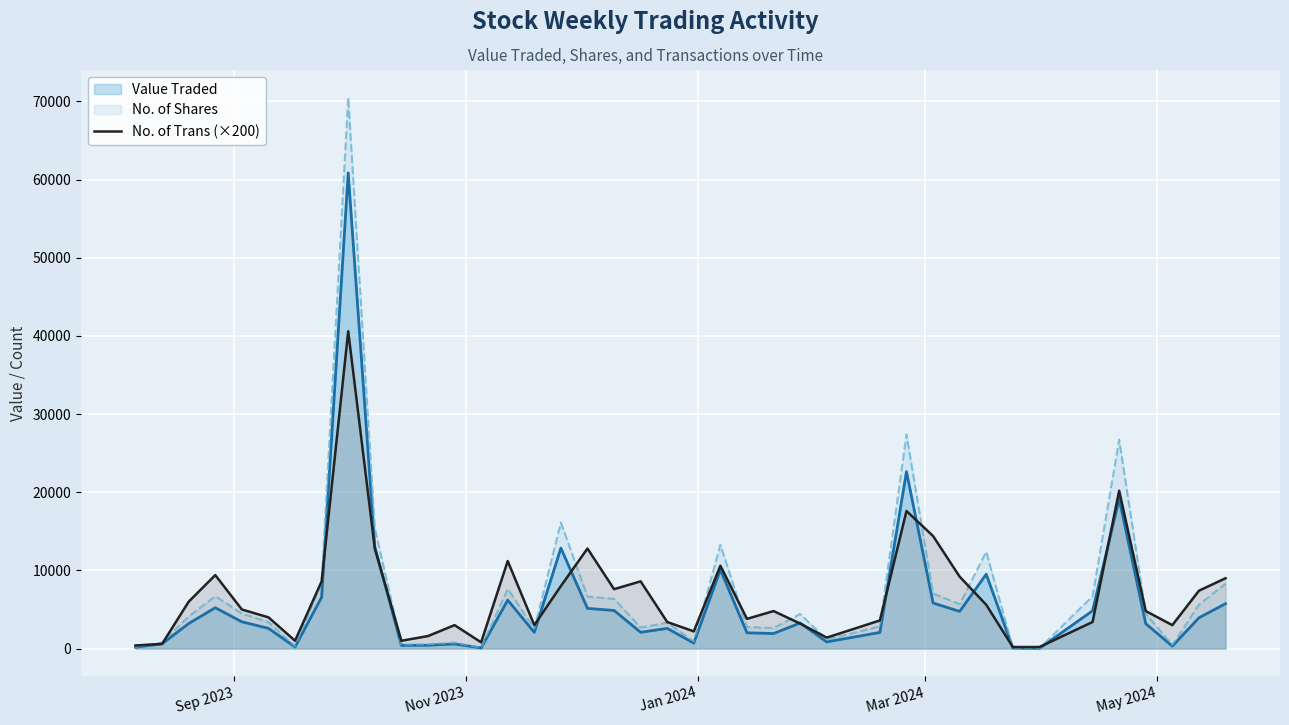

Which series has the widest spread of values?

No. of Shares